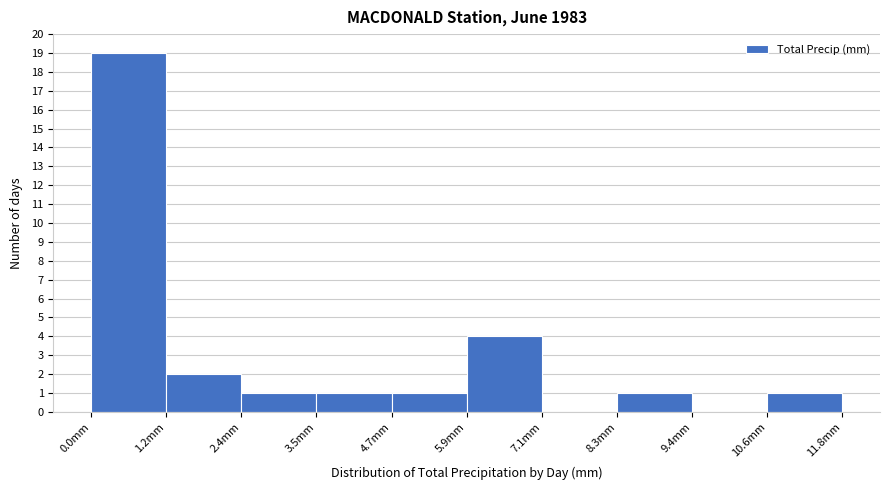

Reading left to right, transcribe this chart: for each bar, give the range it covers on the x-axis and its height. Neither the bar edges nor the heights are printed on the chart, so give them approximately, as read against the axes.

0.0 to 1.2: 19
1.2 to 2.4: 2
2.4 to 3.6: 1
3.6 to 4.8: 1
4.8 to 6.0: 1
6.0 to 7.0: 4
7.0 to 8.2: 0
8.2 to 9.4: 1
9.4 to 10.6: 0
10.6 to 11.8: 1